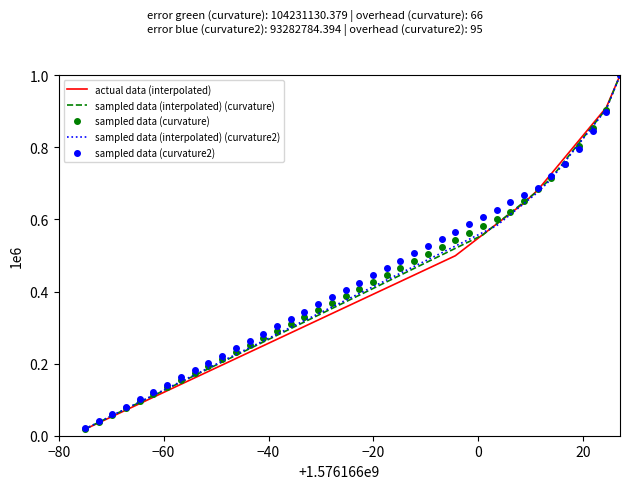

What is the maximum value for actual data (interpolated)?

1.0